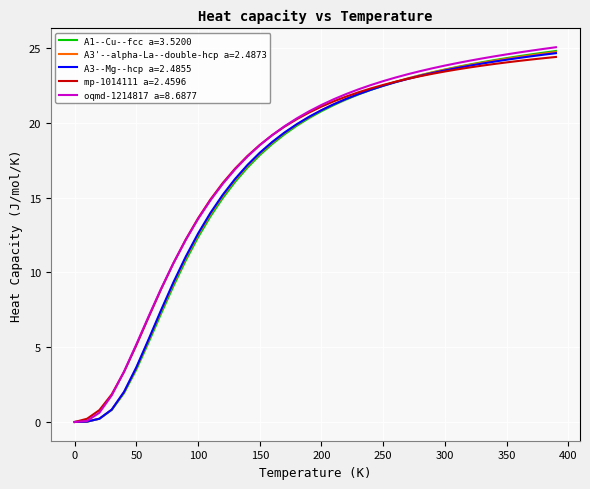

What is the greatest value displayed?

25.1